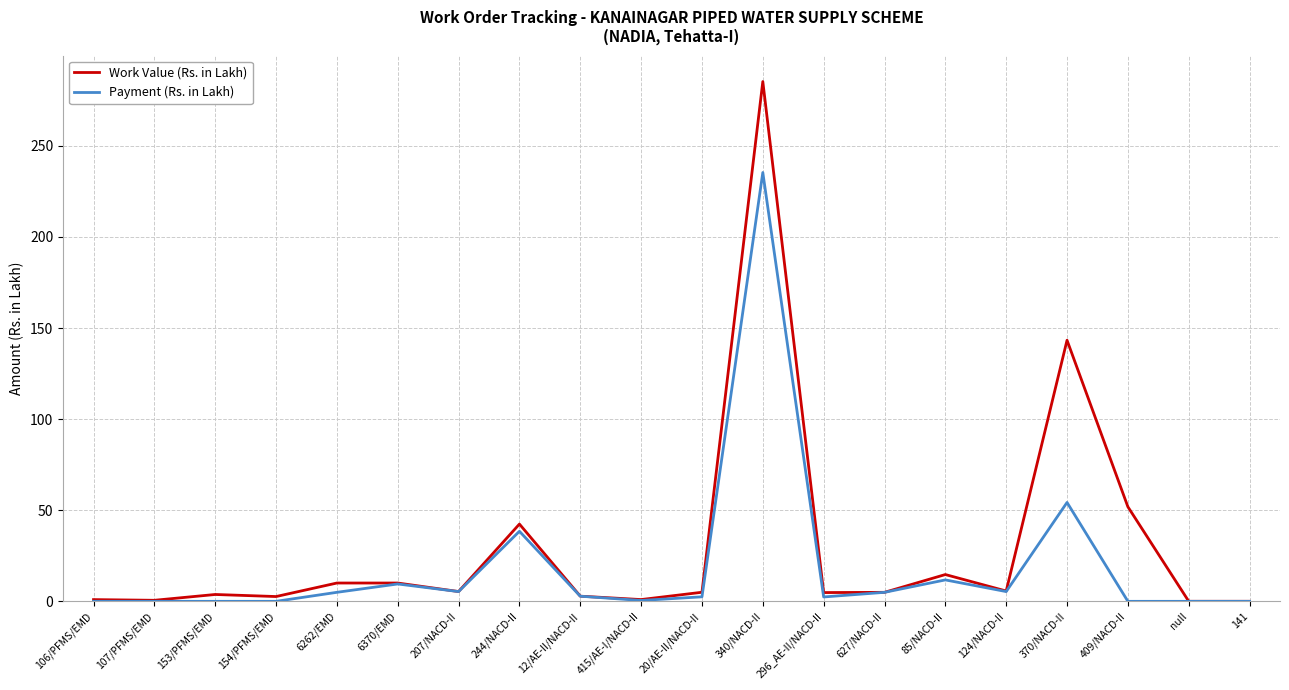

Does the chart have visible grid lines?

Yes